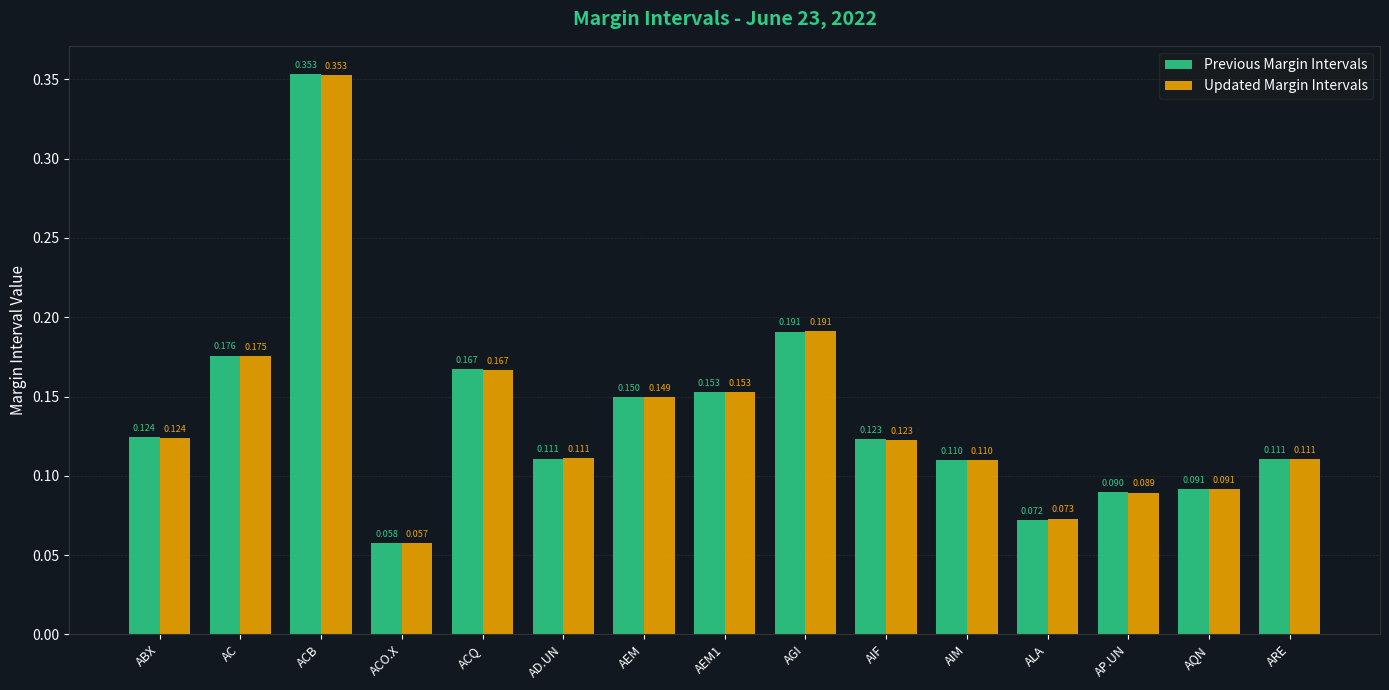

How many bars are there in total?

30